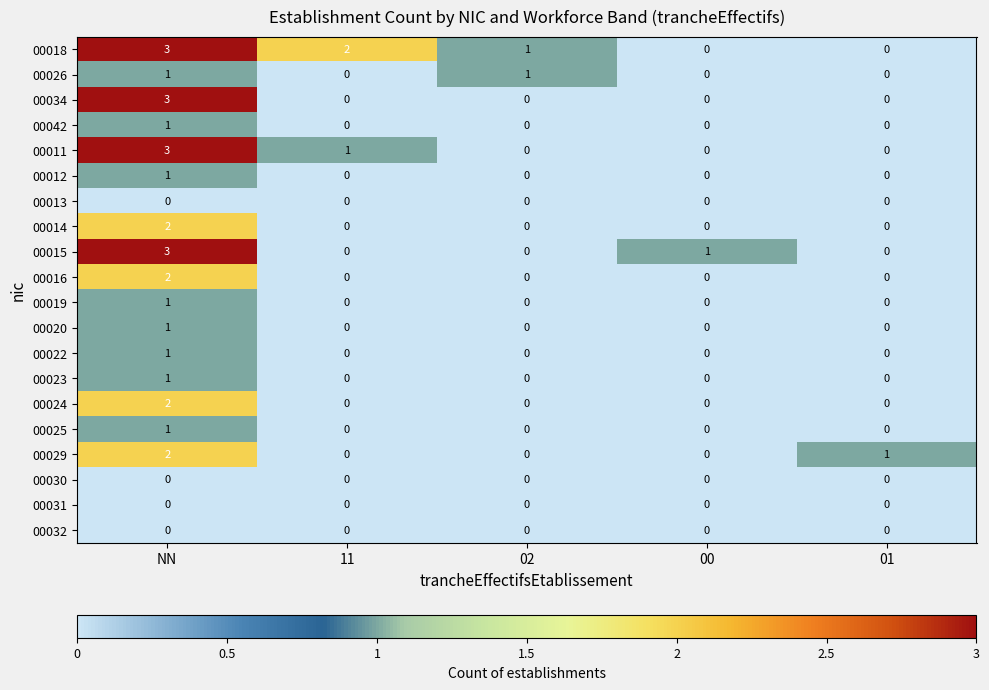

Which category has the highest value across all series?

NN